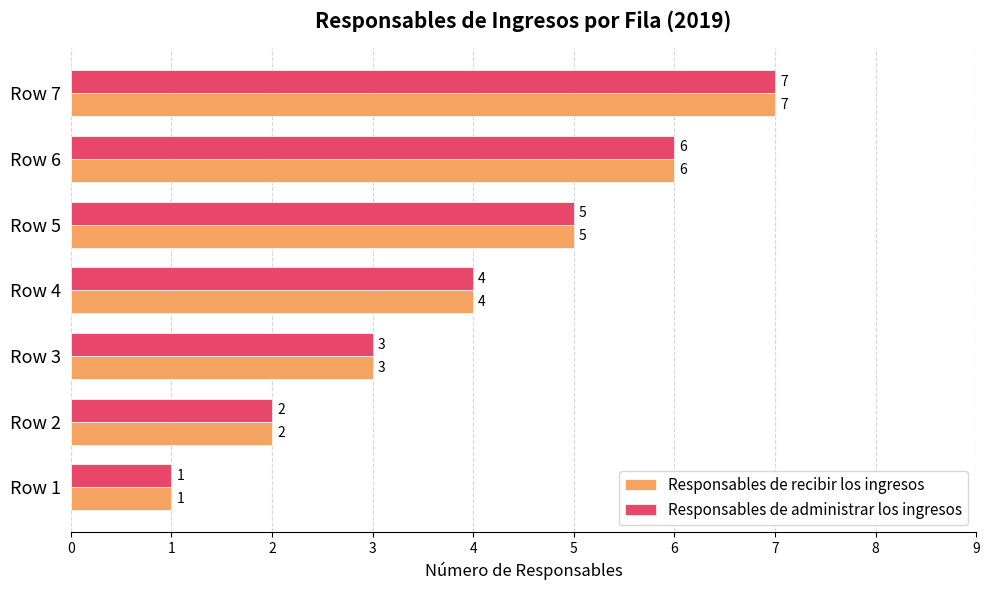

Is the value of Responsables de administrar los ingresos at Row 6 greater than the value of Responsables de recibir los ingresos at Row 7?

No